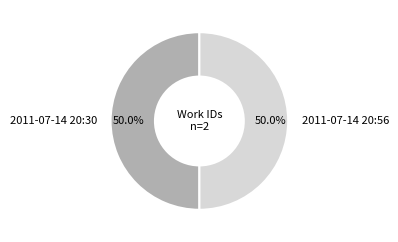

What is the ratio of the value at 2011-07-14 20:30 to the value at 2011-07-14 20:56?

1.0